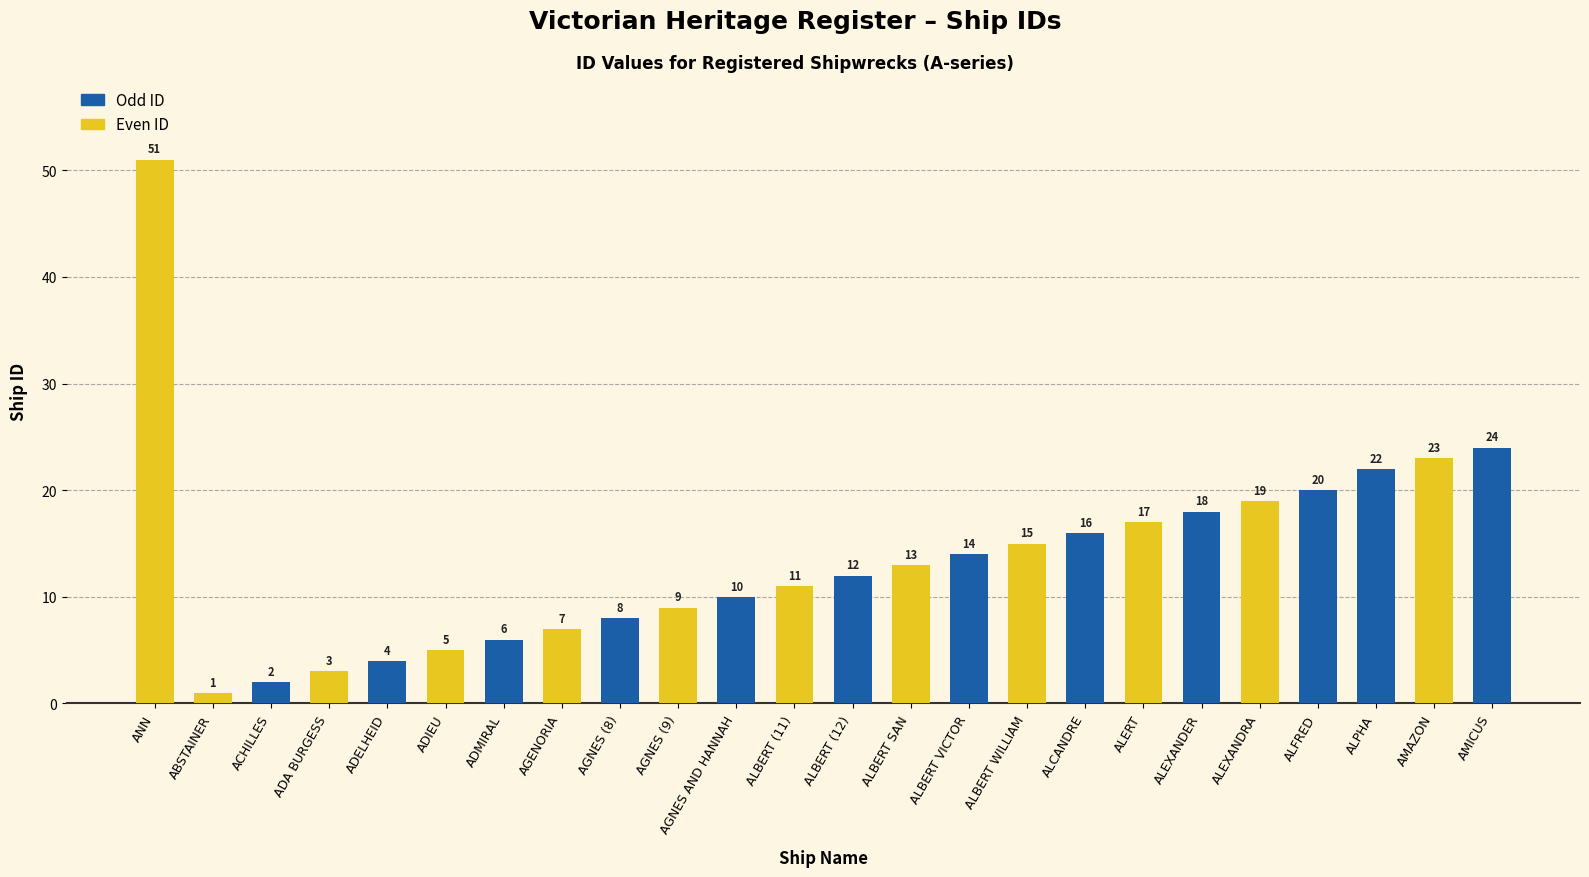

At which category does the chart reach its minimum across all series?

ABSTAINER